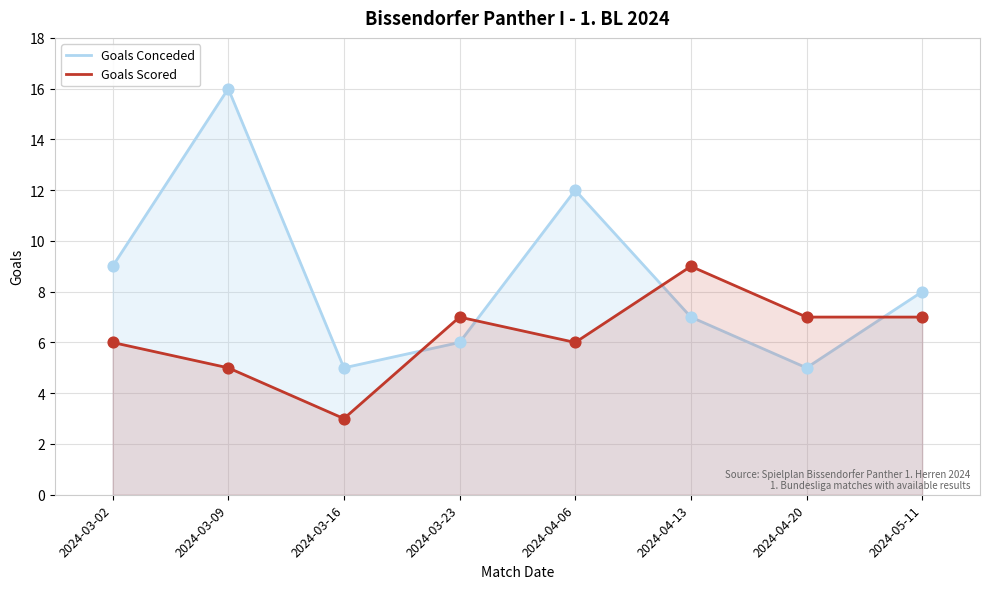

Which series has the largest Y range (max minus min)?

Goals Conceded